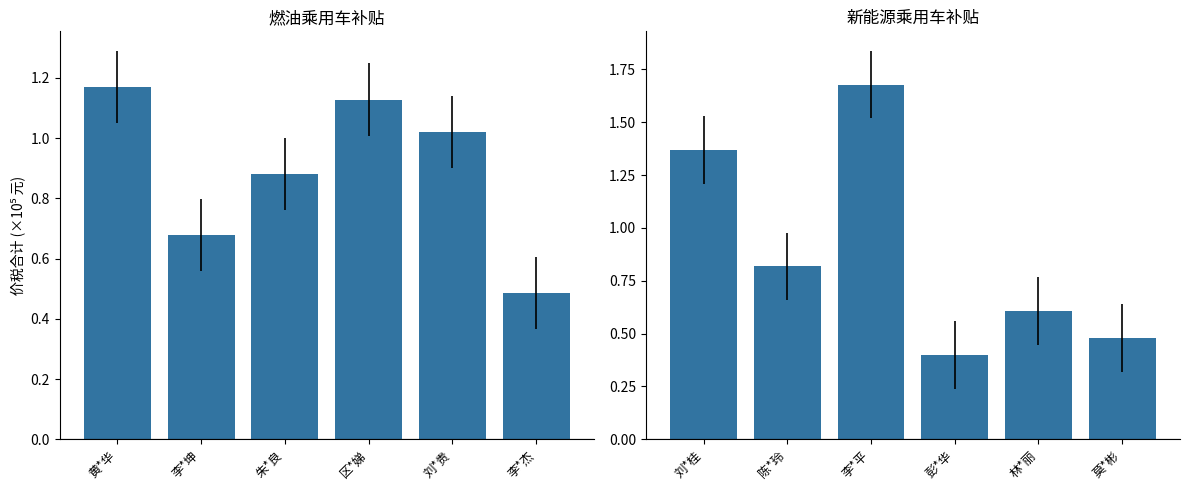

True or false: 燃油乘用车补贴 has a value of 0.5 at 李*杰.

True